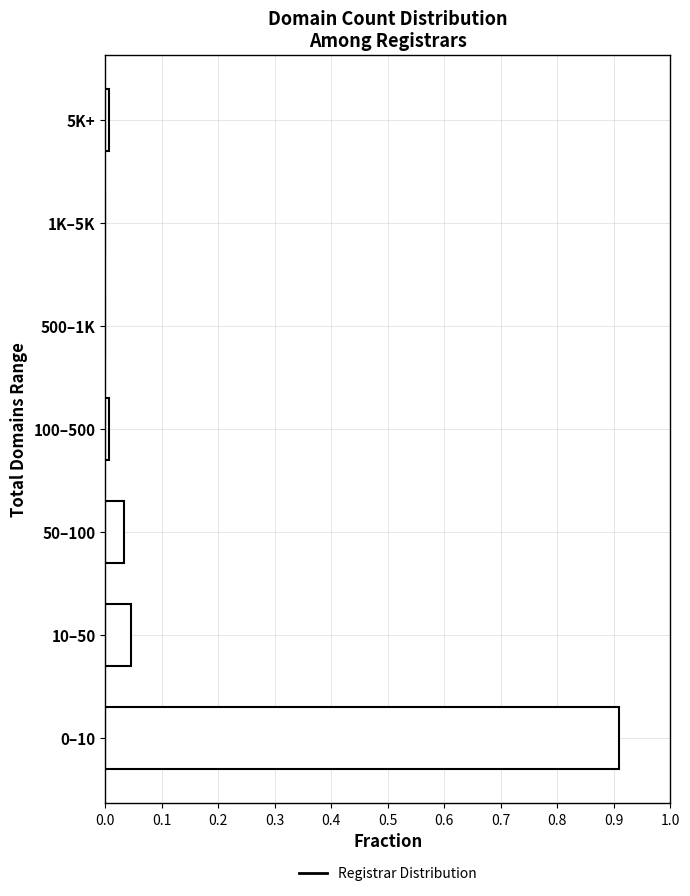

What is the maximum value shown in the chart?

0.9